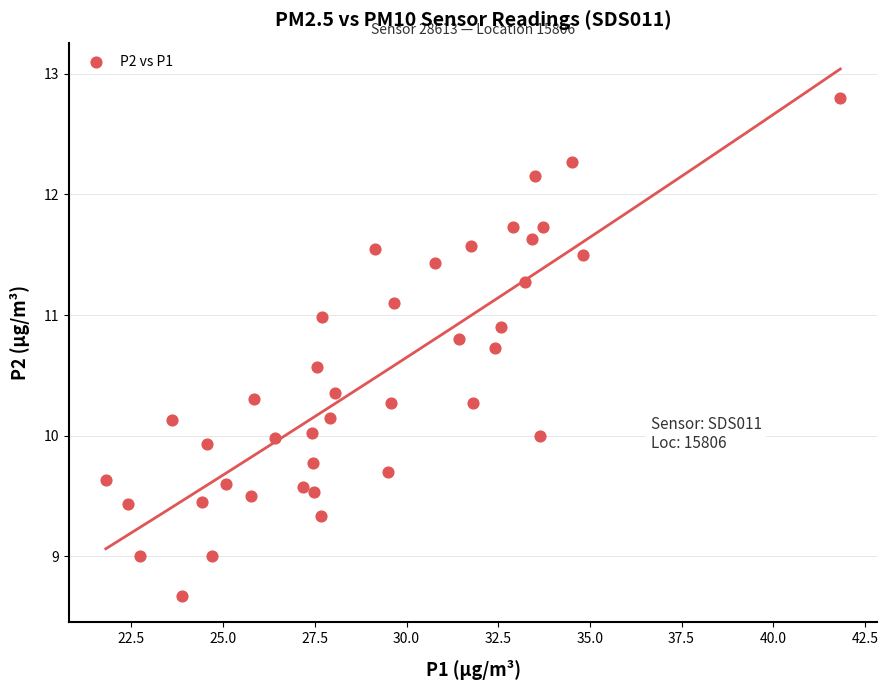

What is the range of Y values (max minus min)?

4.1